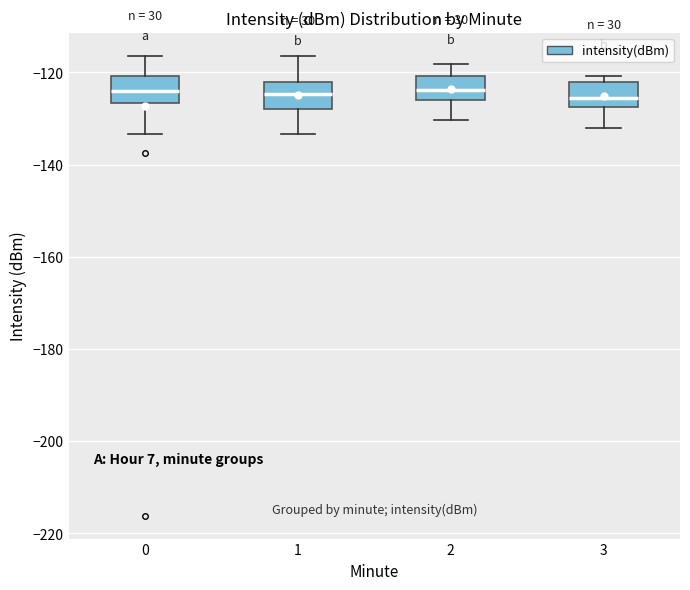

Where does the lower whisker of the box at x = 3 end on the y-axis? The values are not printed on the chart, so give them approximately, as read against the axis.

-132